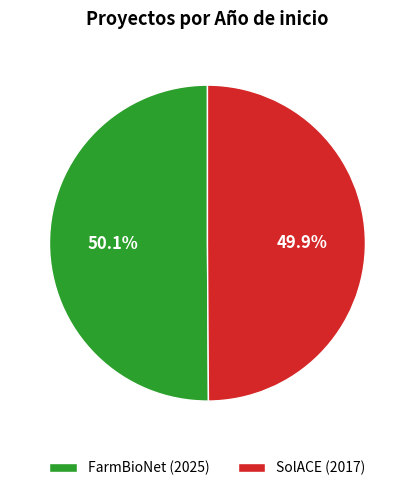

To the nearest percent, what is the average slice percentage?

50%